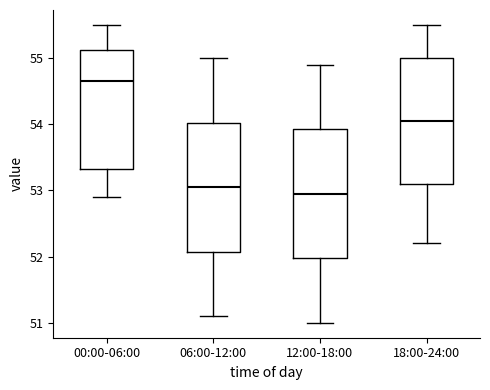

Reading left to right, read every box against the y-axis: the position of its median line, the range the box covers, and the ends of its whiskers. The values are not printed on the chart, so give them approximately, as read against the axis.

00:00-06:00: median 54.7, box 53.3 to 55.1, whiskers 52.9 to 55.5
06:00-12:00: median 53.1, box 52.1 to 54.0, whiskers 51.1 to 55.0
12:00-18:00: median 53.0, box 52.0 to 53.9, whiskers 51.0 to 54.9
18:00-24:00: median 54.1, box 53.1 to 55.0, whiskers 52.2 to 55.5